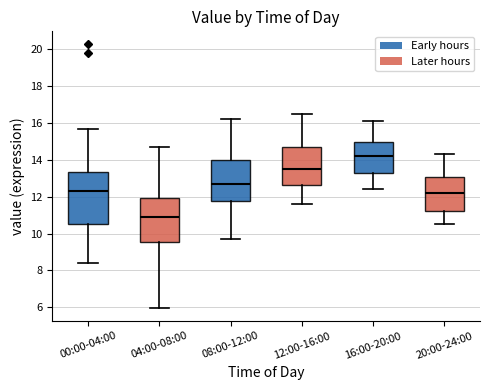

Which box's median line is the highest?

16:00-20:00